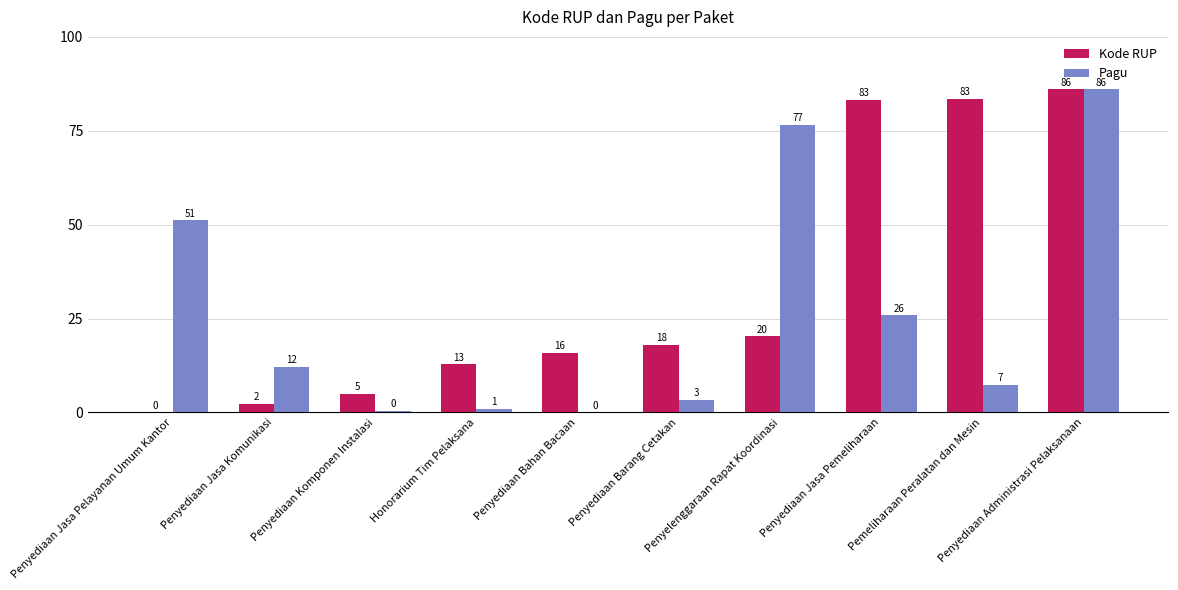

What position from the right is Penyediaan Administrasi Pelaksanaan?

1